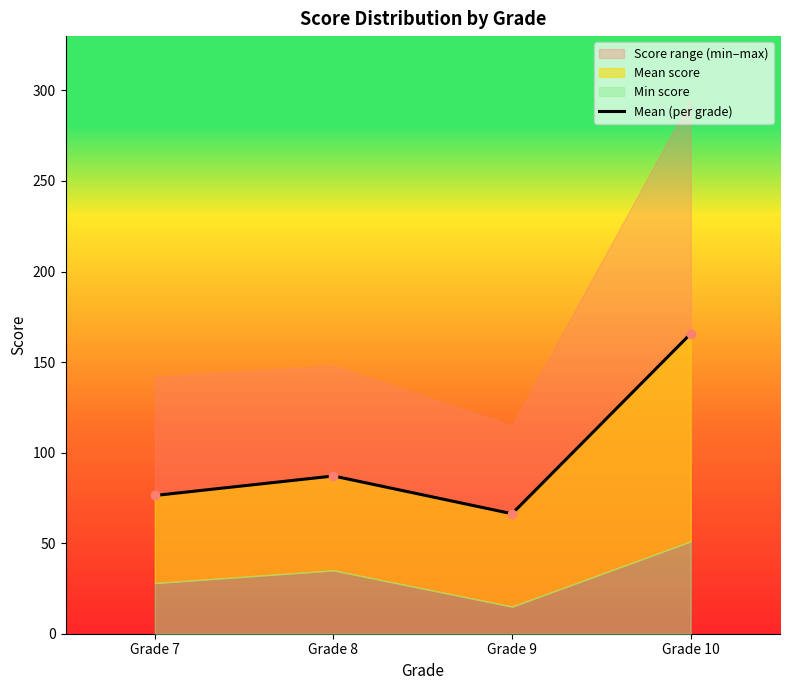

Count the number of values greater than 87.

2